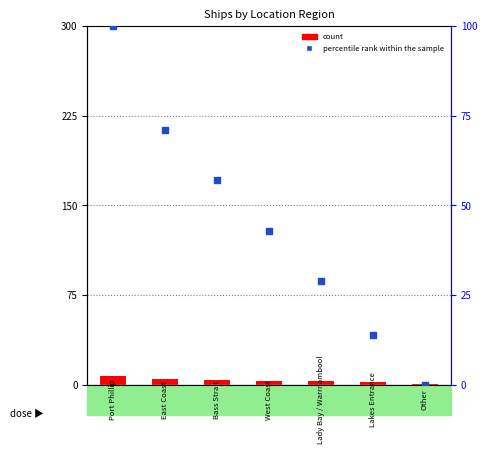

Which series contains the lowest Y value?

percentile rank within the sample